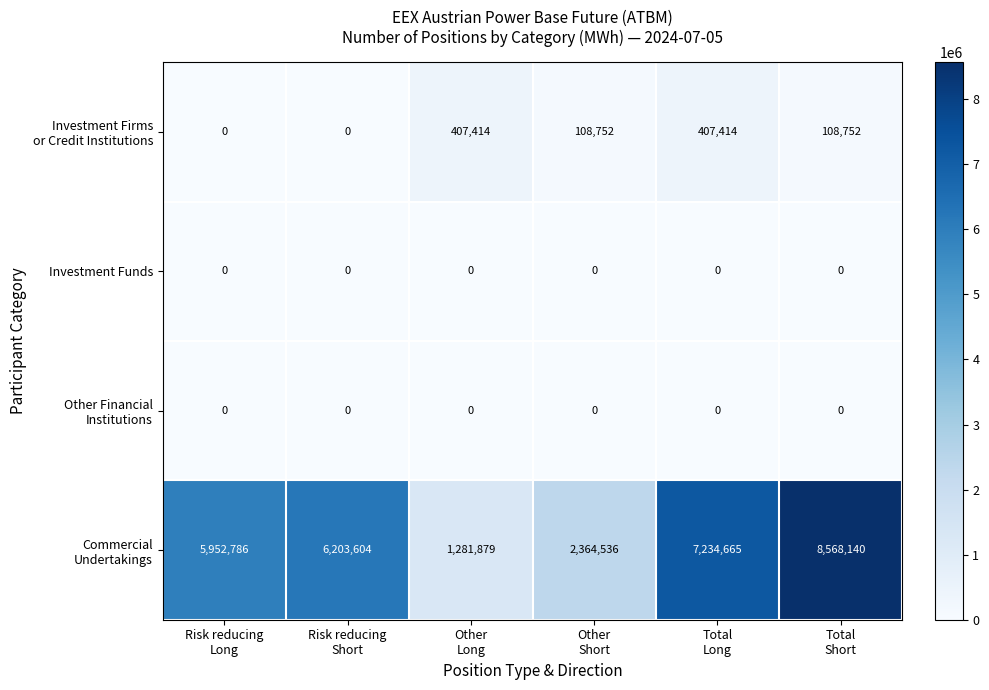

At which category is the sum across all series the highest?

Total
Short